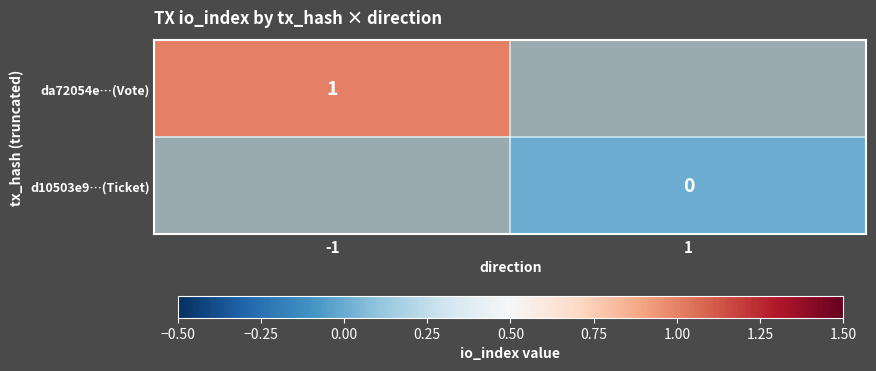

The da72054e…(Vote) series shows 1 at -1. True or false?

True